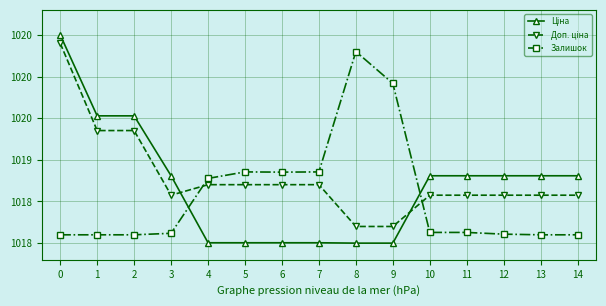

How many times do Залишок and Ціна cross each other?

2